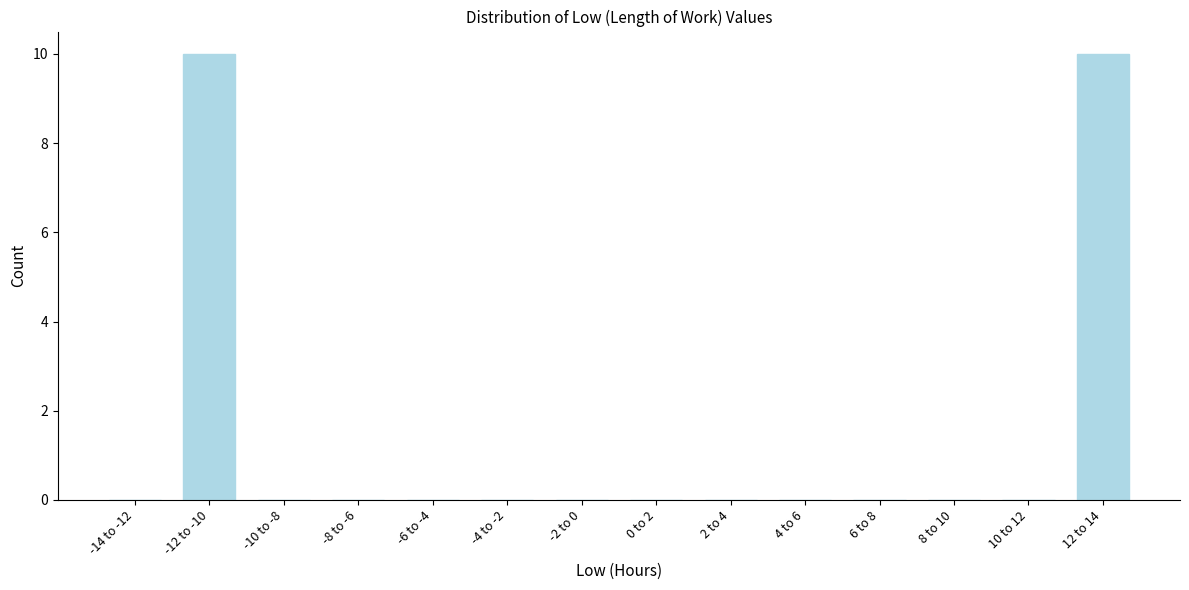

What is the greatest value displayed?

10